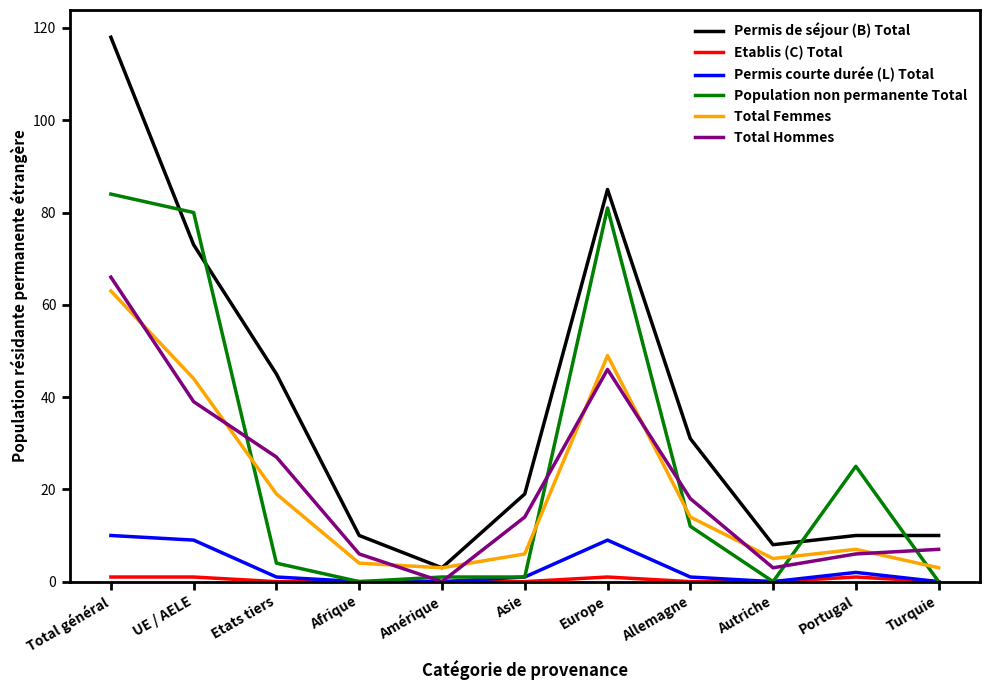

How many lines are shown in the chart?

6